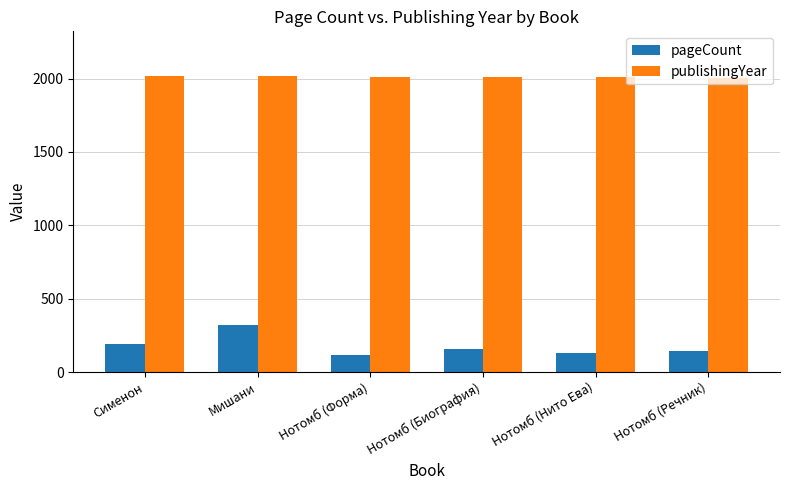

Which series has the largest total across all categories?

publishingYear